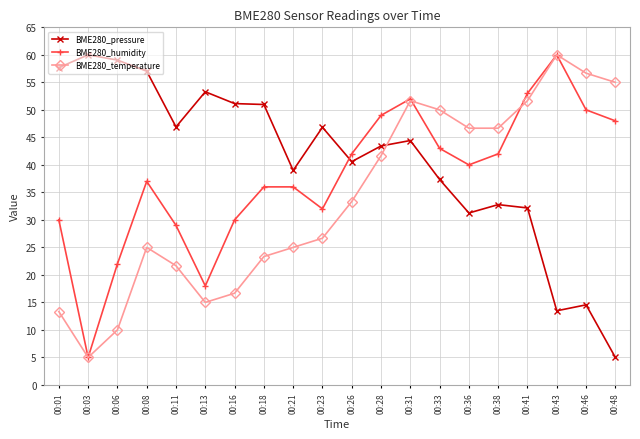

What is the difference between the maximum and minimum values in the BME280_humidity series?

55.0